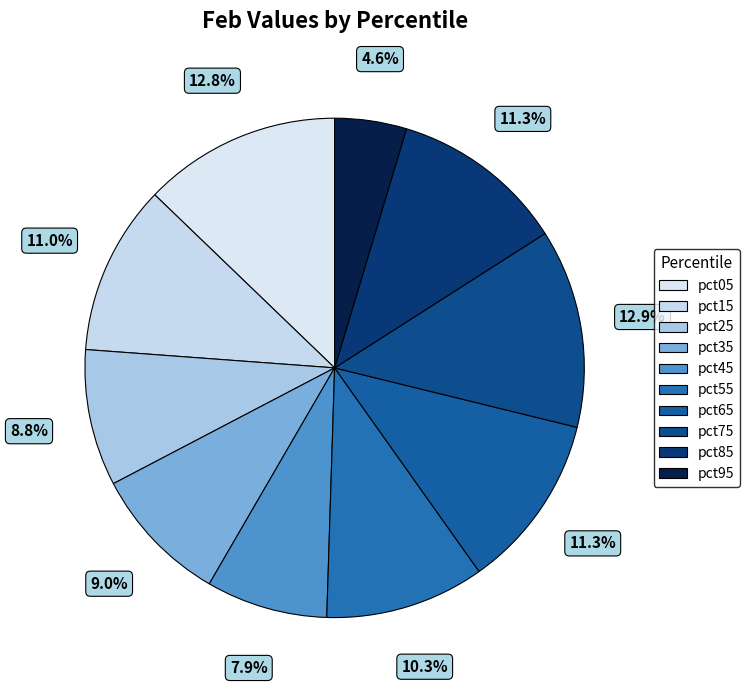

To the nearest percent, what is the difference between the largest and smallest slice percentages?

8%